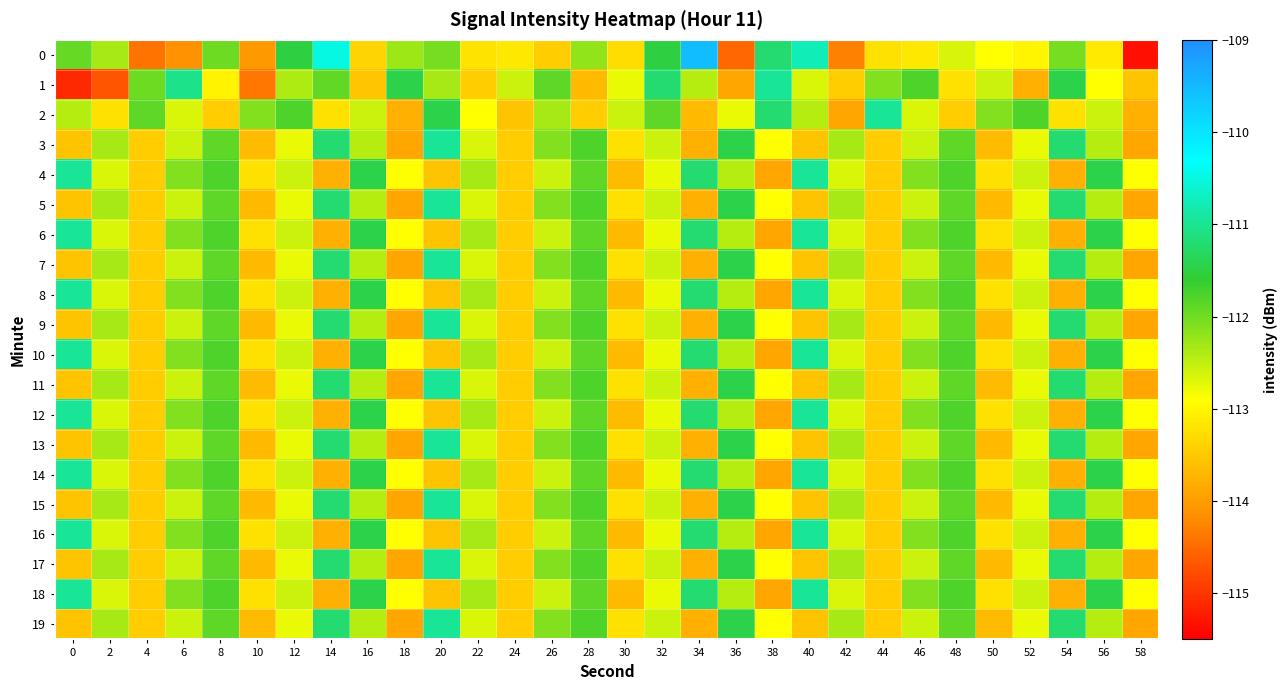

Where is 15 nearest to the value -112?

8